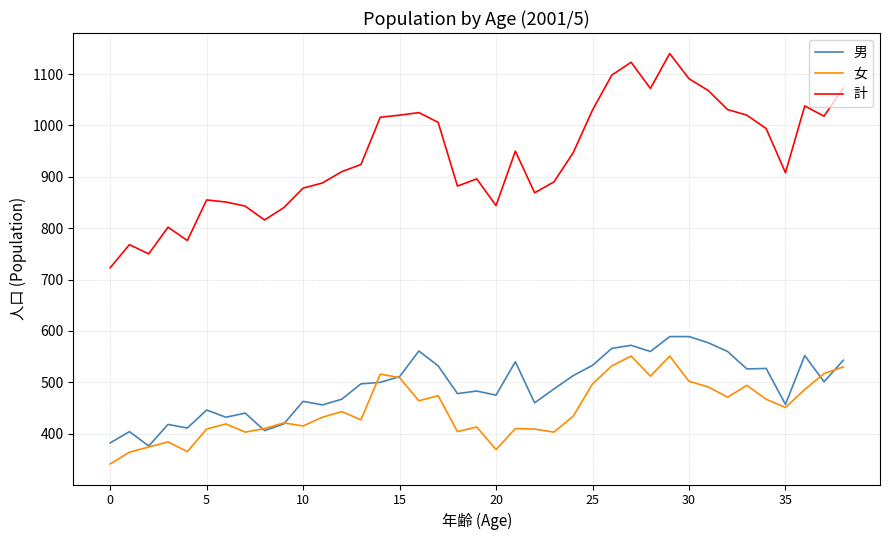

What is the lowest value of the 男 series?

376